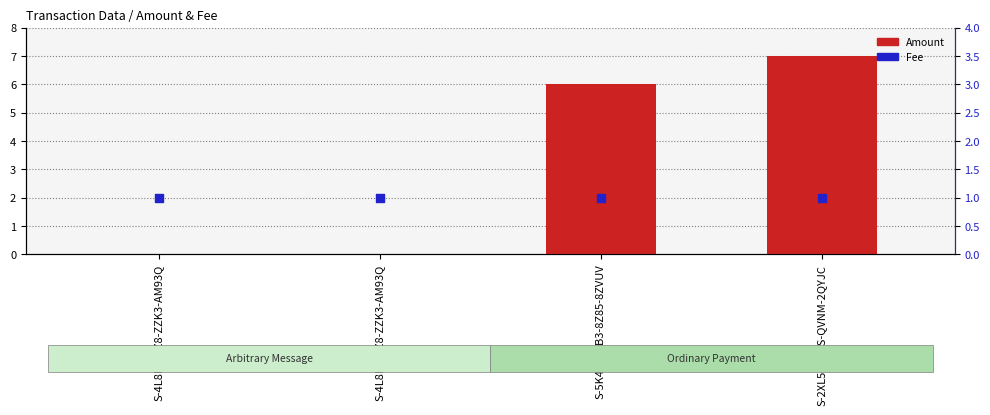

At how many categories does at least one series exceed 2?

2